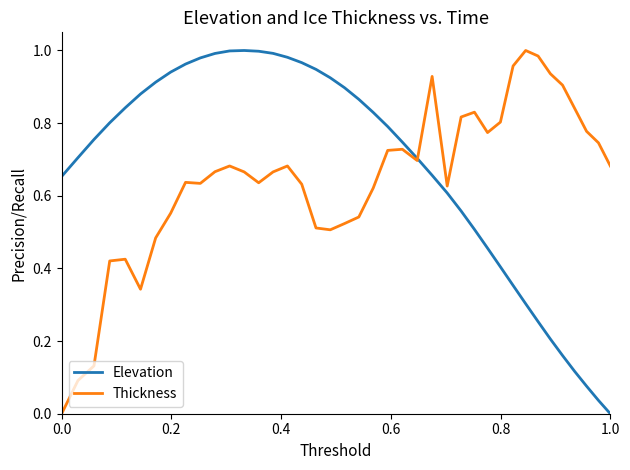

Reading left to right, extract all data points from this chart.

Elevation: 0.7	0.7	0.8	0.8	0.8	0.9	0.9	0.9	1.0	1.0	1.0	1.0	1.0	1.0	1.0	1.0	1.0	0.9	0.9	0.9	0.9	0.8	0.8	0.7	0.7	0.7	0.6	0.6	0.5	0.5	0.4	0.4	0.3	0.3	0.2	0.2	0.1	0.1	0.0	0.0
Thickness: 0.0	0.1	0.1	0.4	0.4	0.3	0.5	0.6	0.6	0.6	0.7	0.7	0.7	0.6	0.7	0.7	0.6	0.5	0.5	0.5	0.5	0.6	0.7	0.7	0.7	0.9	0.6	0.8	0.8	0.8	0.8	1.0	1.0	1.0	0.9	0.9	0.8	0.8	0.7	0.7